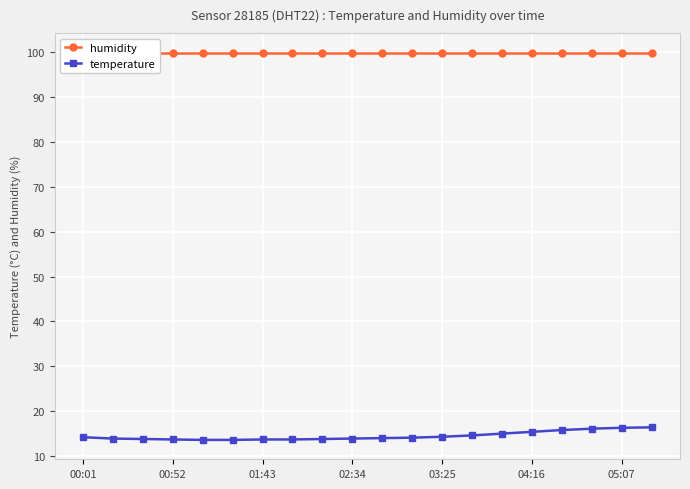

True or false: humidity and temperature intersect in this chart.

False